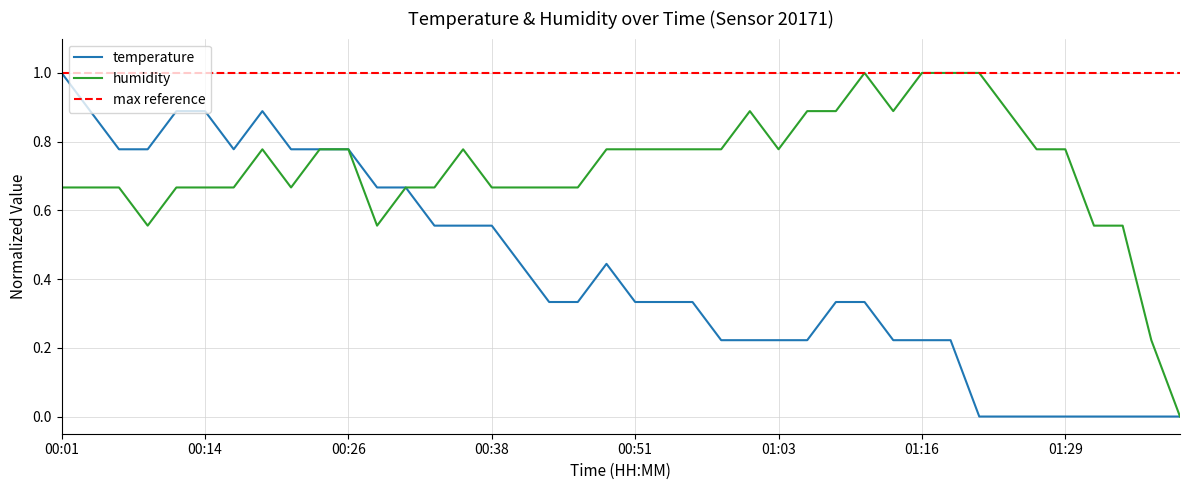

Count the number of categories in the chart.

40